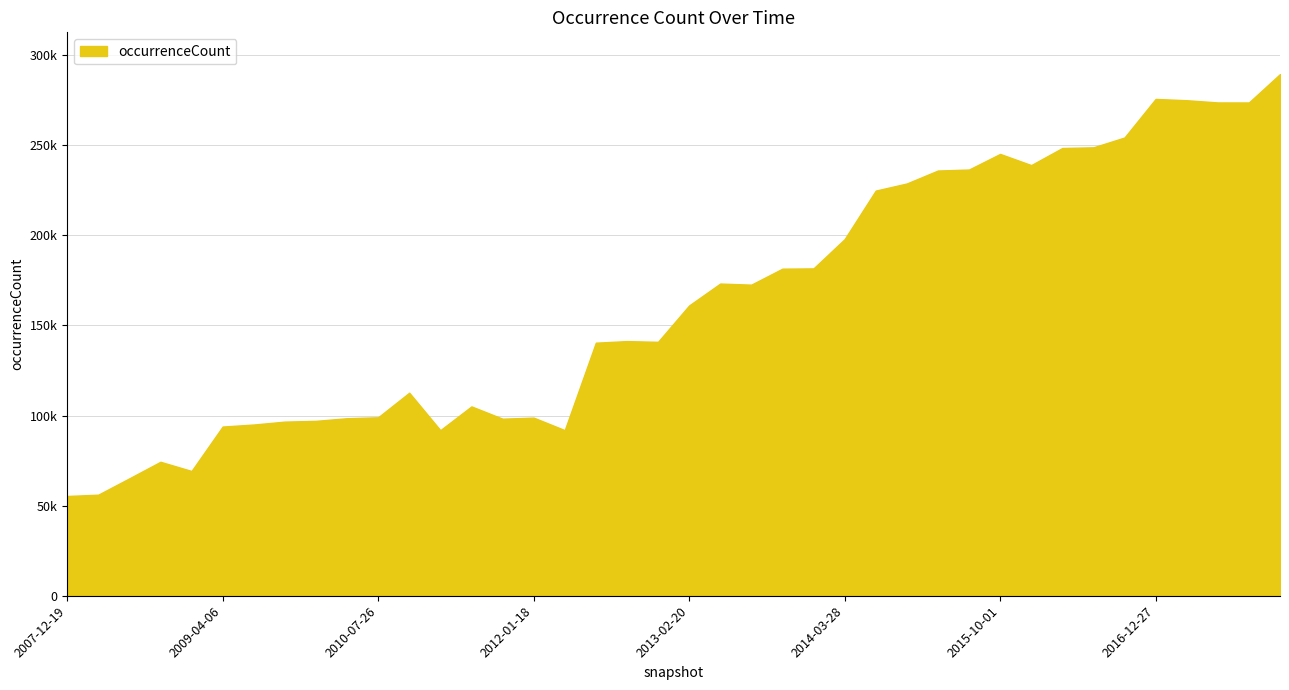

Is this an area chart (filled region under the line)?

Yes